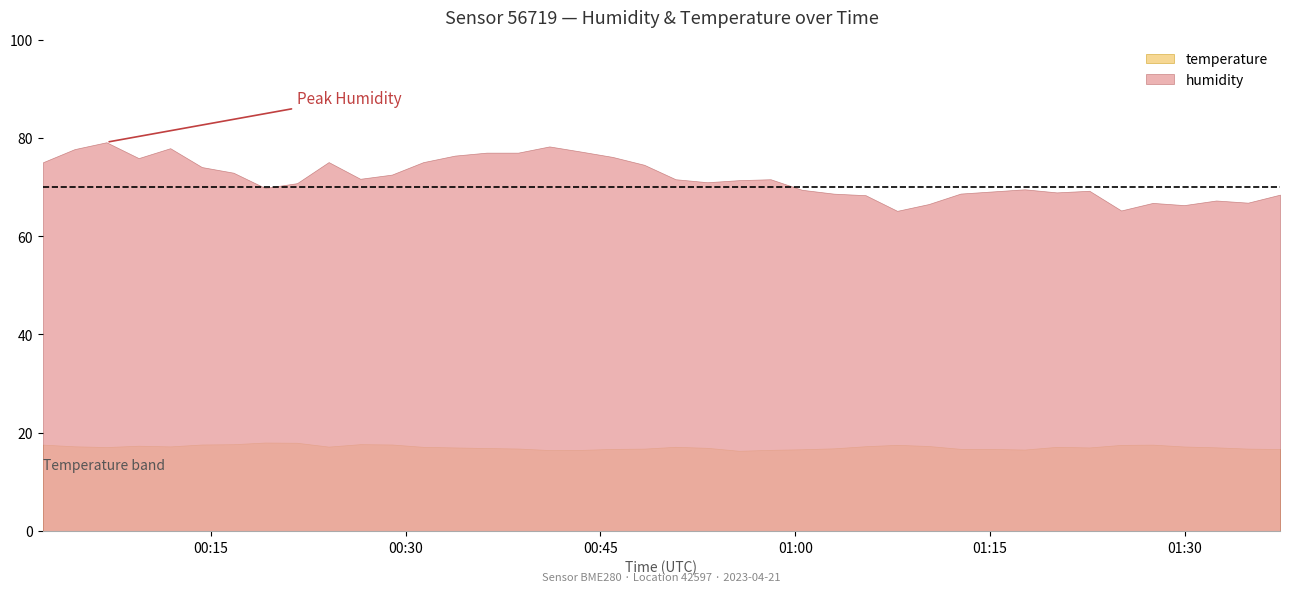

What is the difference between the maximum and minimum values in the temperature series?

1.7